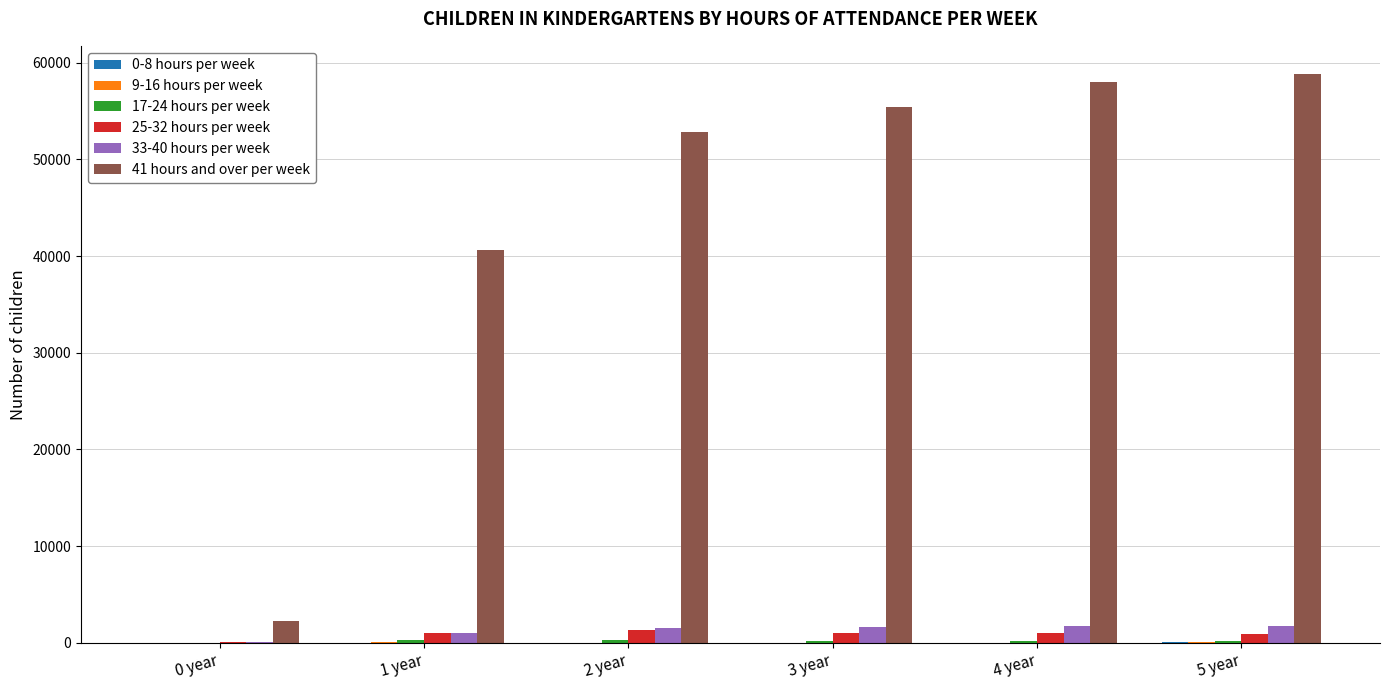

Which series has the largest total across all categories?

41 hours and over per week